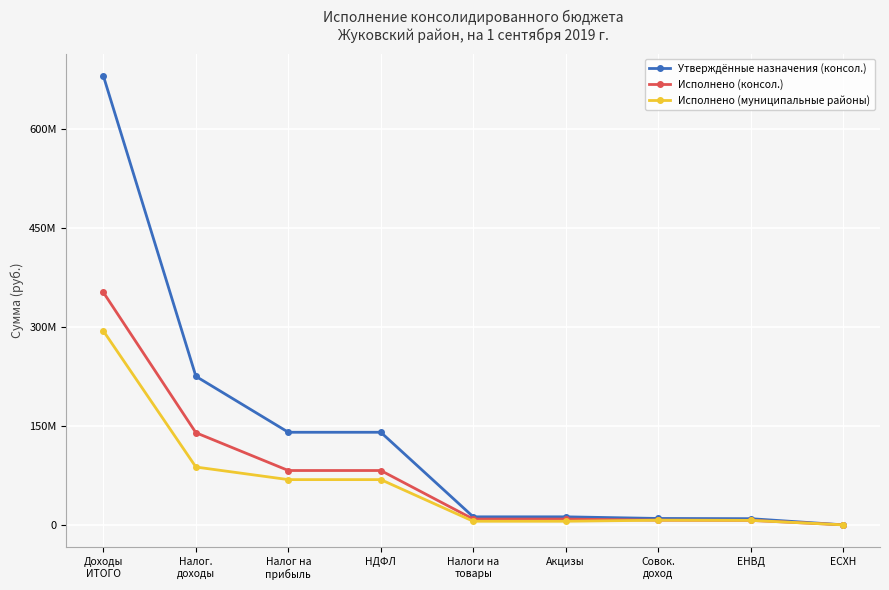

True or false: Исполнено (консол.) has more than 2 interior local peaks.

False